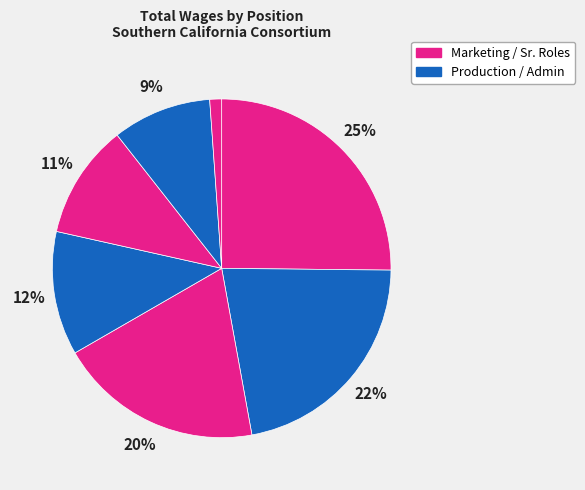

How many segments does this pie chart have?

7